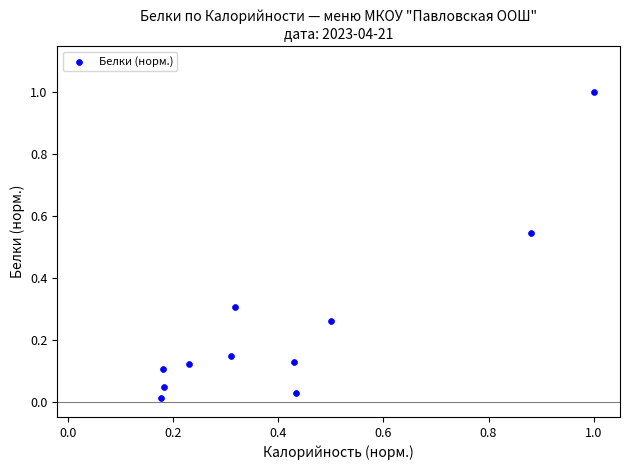

What is the range of Y values (max minus min)?

1.0